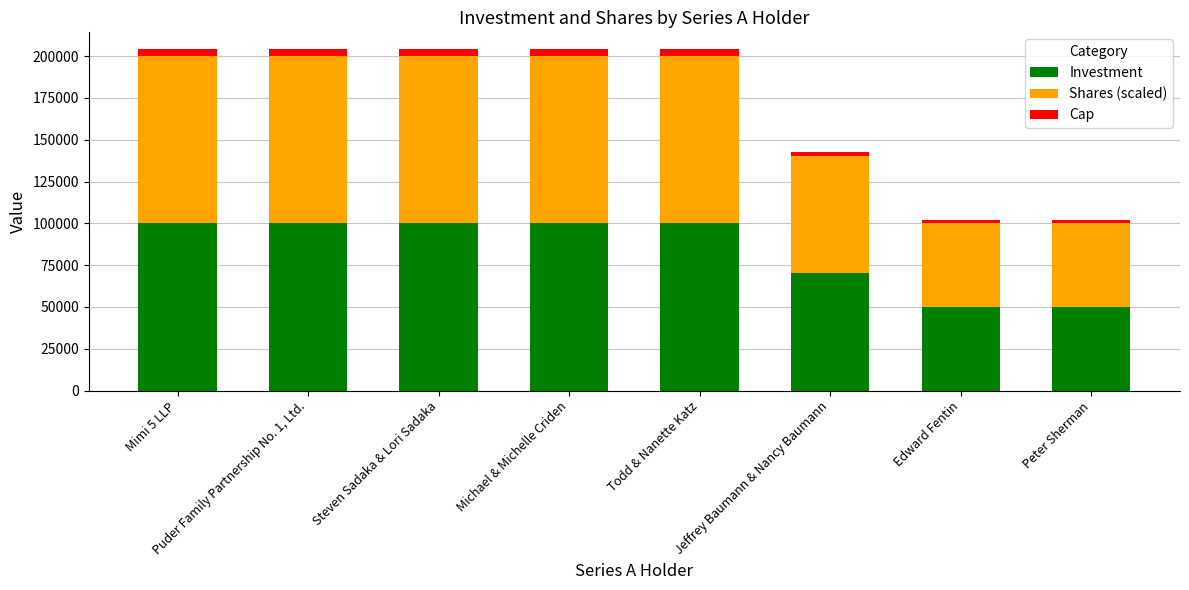

Where is Investment nearest to the value 75000?

Jeffrey Baumann & Nancy Baumann